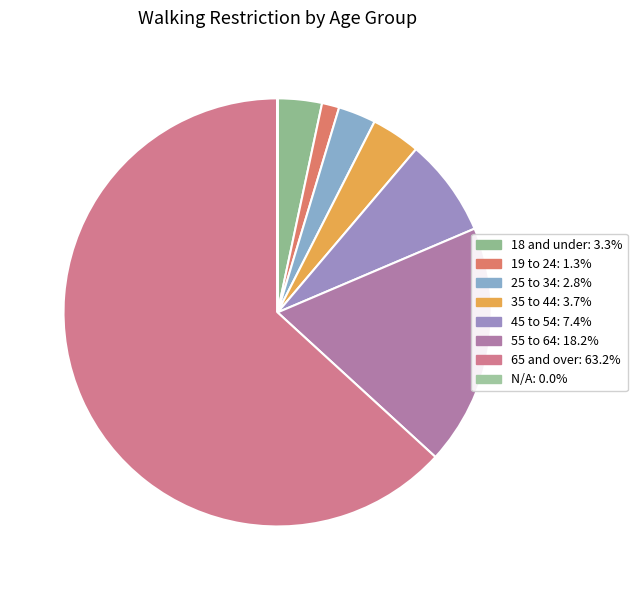

What percentage do 19 to 24 and 55 to 64 together represent?

19.5%